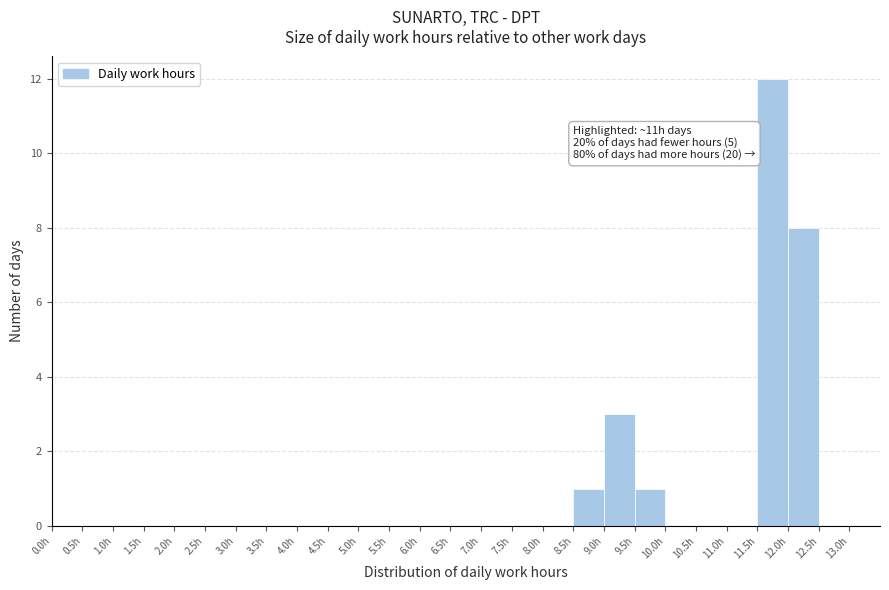

Over which range of the x-axis is the bar tallest?

11.5 to 12.0